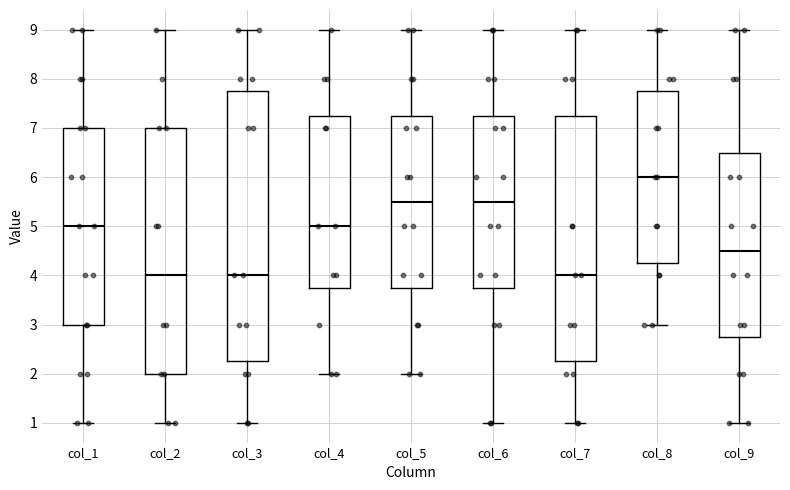

Reading left to right, transcribe this box plot: for each box, give where its median line is, the range the box spans, and where its two whiskers end, as read against the y-axis. The values are not printed on the chart, so give them approximately, as read against the axis.

col_1: median 5.0, box 3.0 to 7.0, whiskers 1.0 to 9.0
col_2: median 4.0, box 2.0 to 7.0, whiskers 1.0 to 9.0
col_3: median 4.0, box 2.3 to 7.8, whiskers 1.0 to 9.0
col_4: median 5.0, box 3.8 to 7.3, whiskers 2.0 to 9.0
col_5: median 5.5, box 3.8 to 7.3, whiskers 2.0 to 9.0
col_6: median 5.5, box 3.8 to 7.3, whiskers 1.0 to 9.0
col_7: median 4.0, box 2.3 to 7.3, whiskers 1.0 to 9.0
col_8: median 6.0, box 4.3 to 7.8, whiskers 3.0 to 9.0
col_9: median 4.5, box 2.8 to 6.5, whiskers 1.0 to 9.0